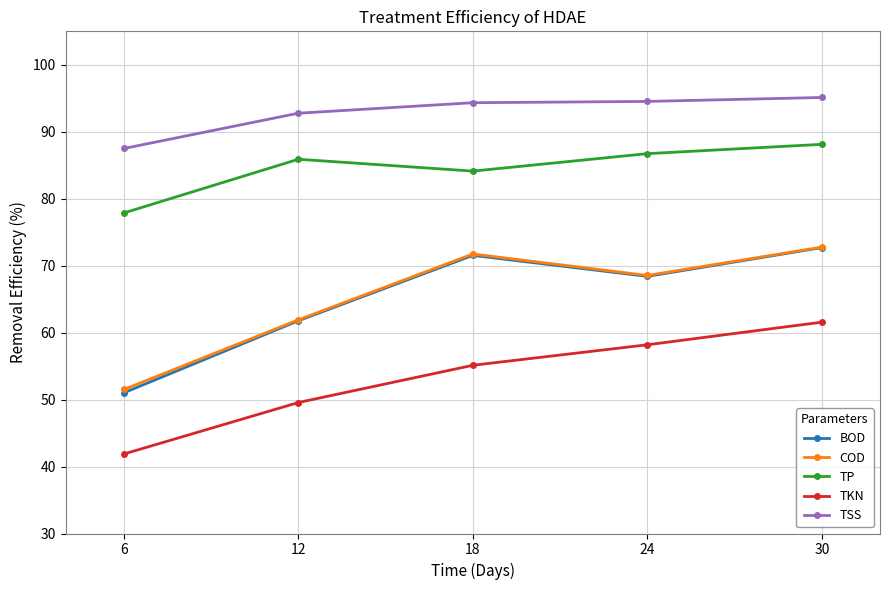

True or false: TKN has more than 0 interior local peaks.

False